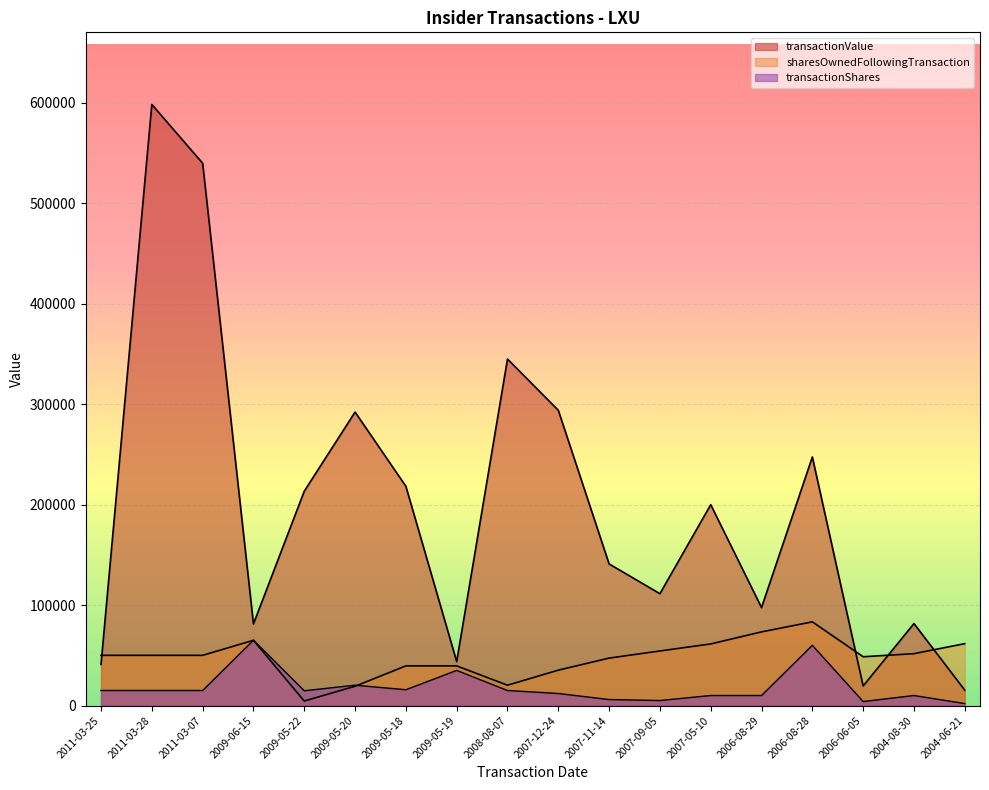

At which label does transactionShares first exceed 15000?

2009-06-15